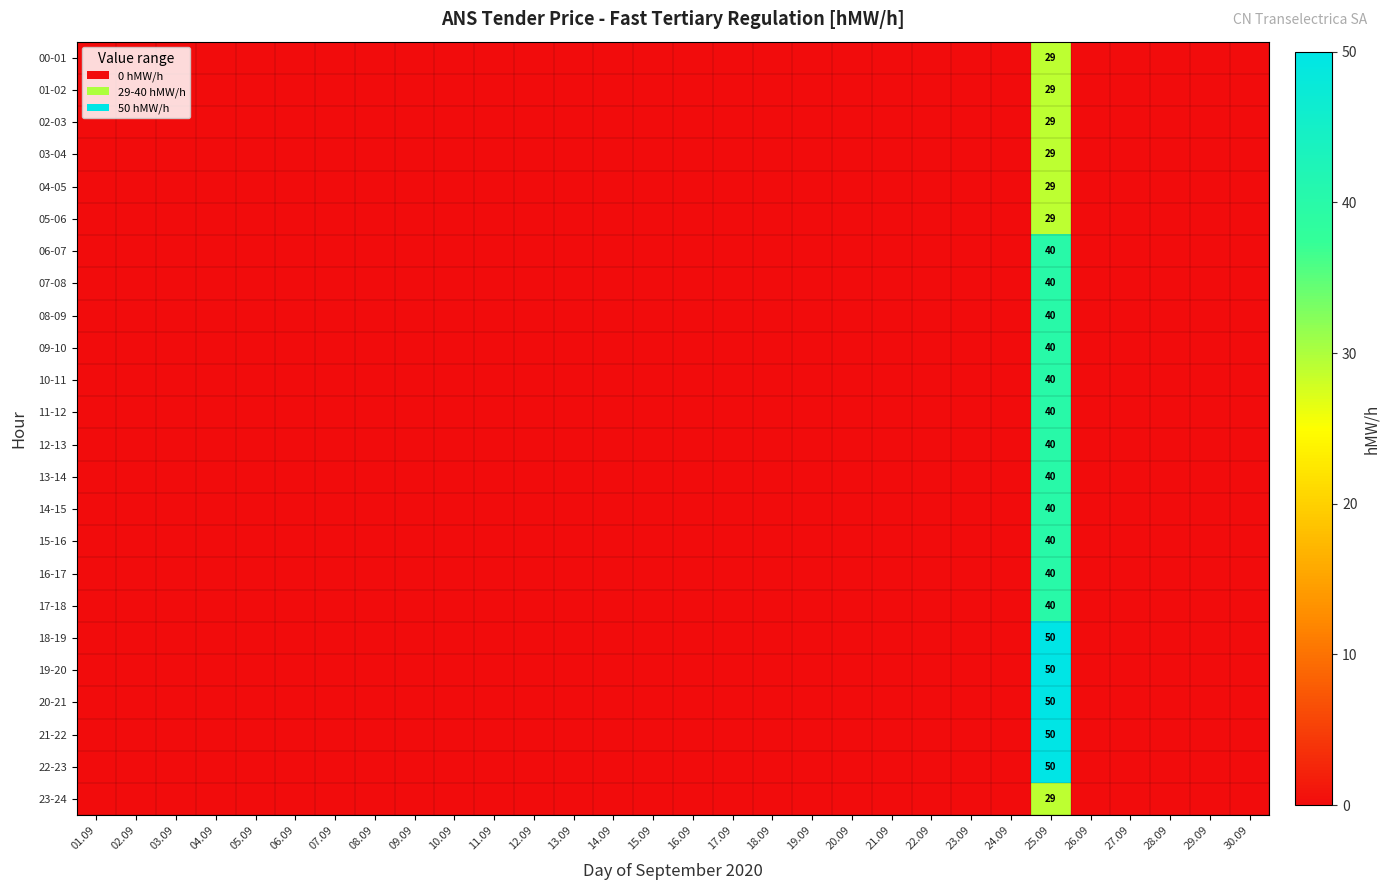

Which category has the lowest value across all series?

01.09